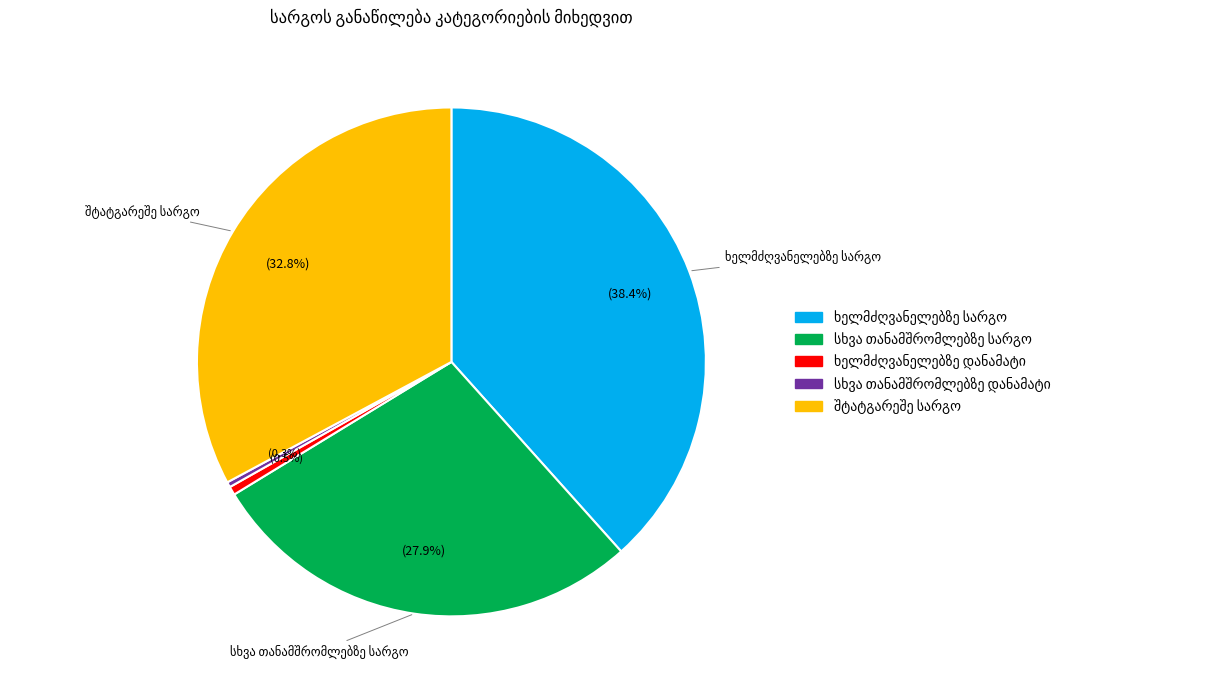

How many segments does this pie chart have?

5